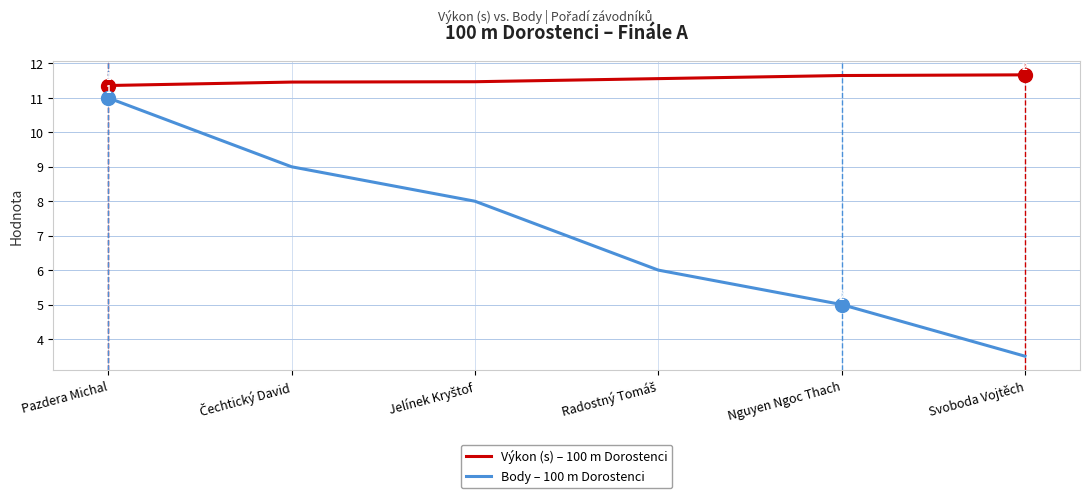

True or false: Body – 100 m Dorostenci and Výkon (s) – 100 m Dorostenci intersect in this chart.

False